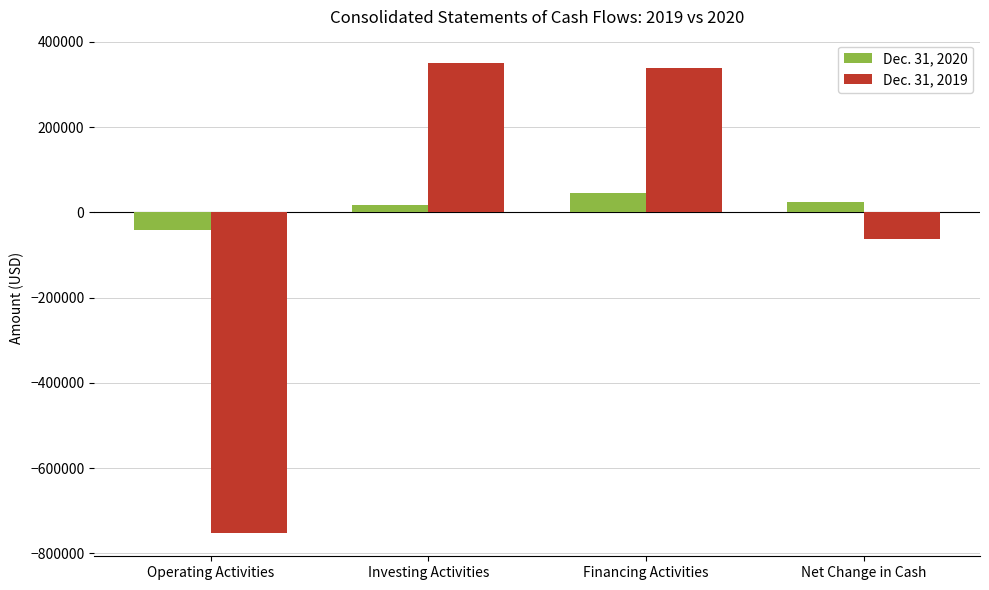

What is the spread (max minus min) of values at Investing Activities?

332000